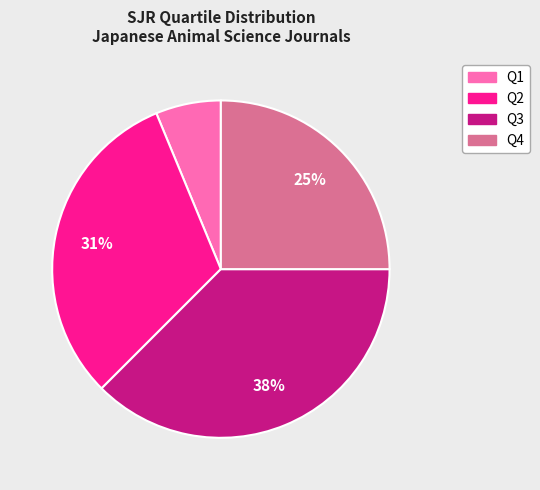

Is Q4 the majority of the pie?

No